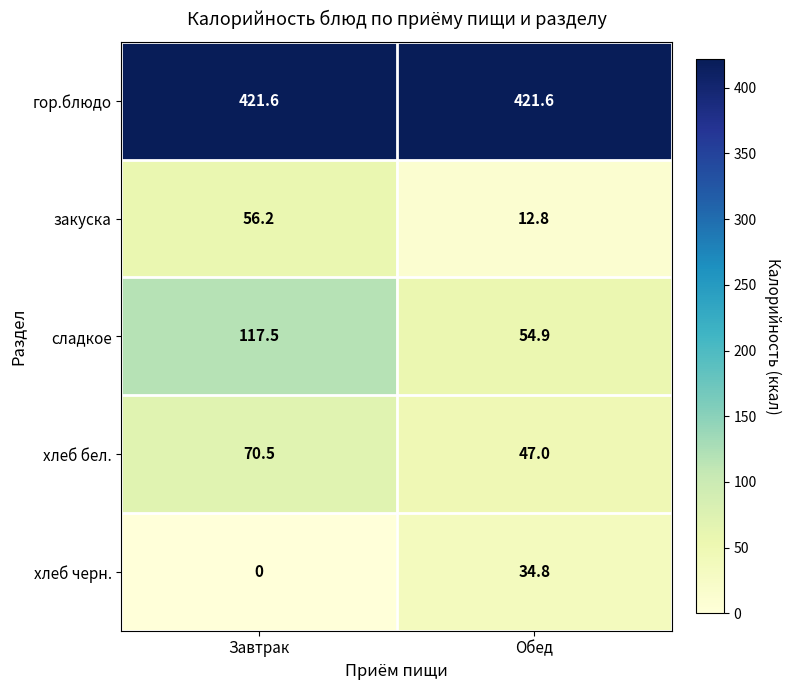

The value of хлеб черн. at Завтрак is 0.0. True or false?

True